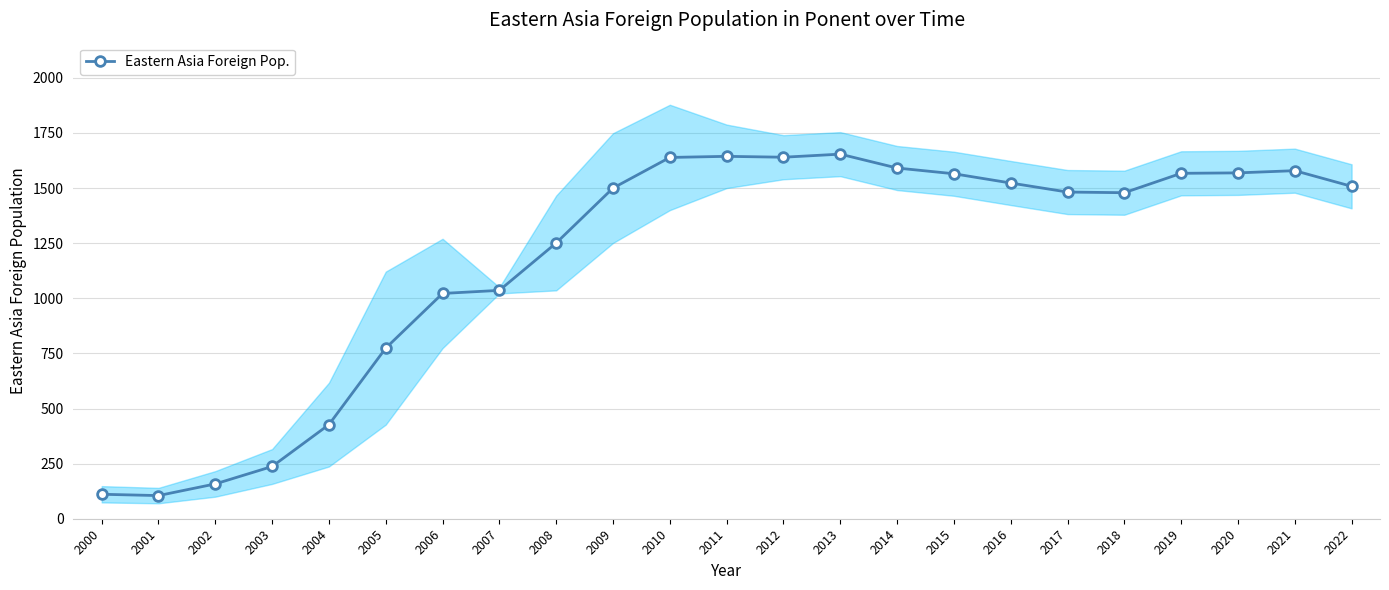

Reading right to left, what are all the values shown in this chart?

1508	1579	1569	1567	1479	1482	1523	1565	1591	1654	1640	1644	1639	1500	1251	1036	1022	774	427	237	158	105	111